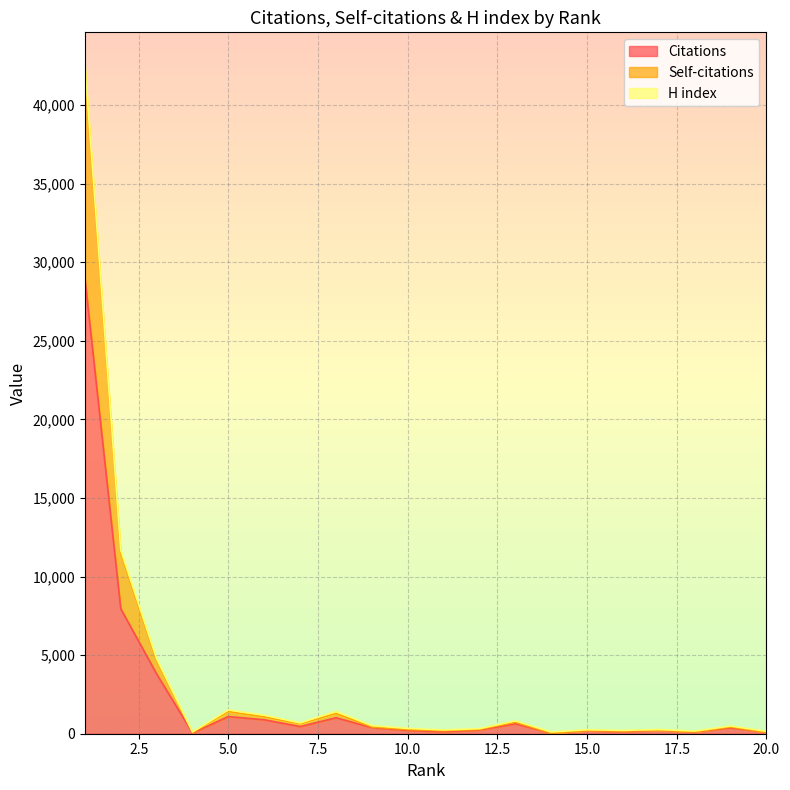

What is the value of the Self-citations point at the 6th from the left?

1073